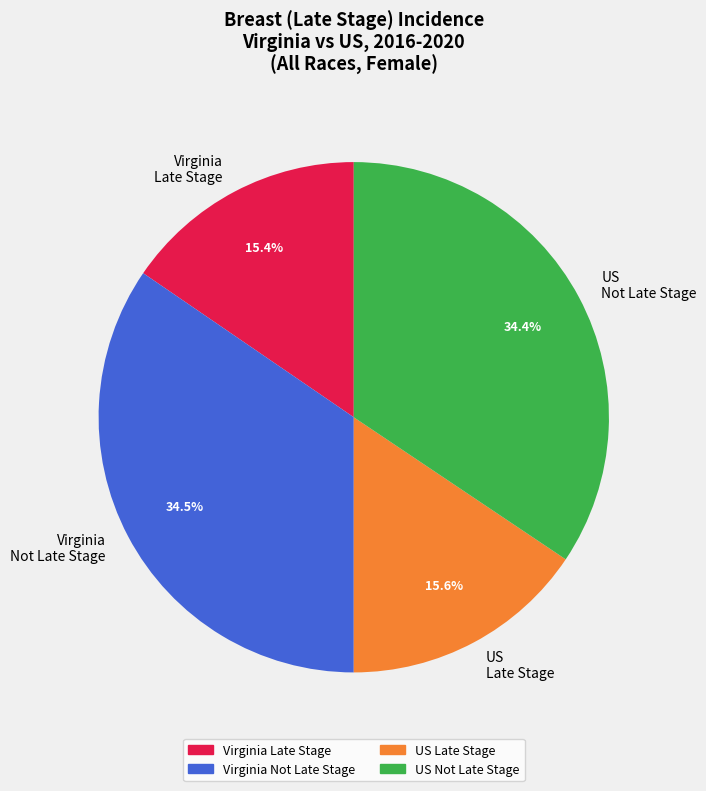

Between Virginia Not Late Stage and US Late Stage, which is larger?

Virginia Not Late Stage